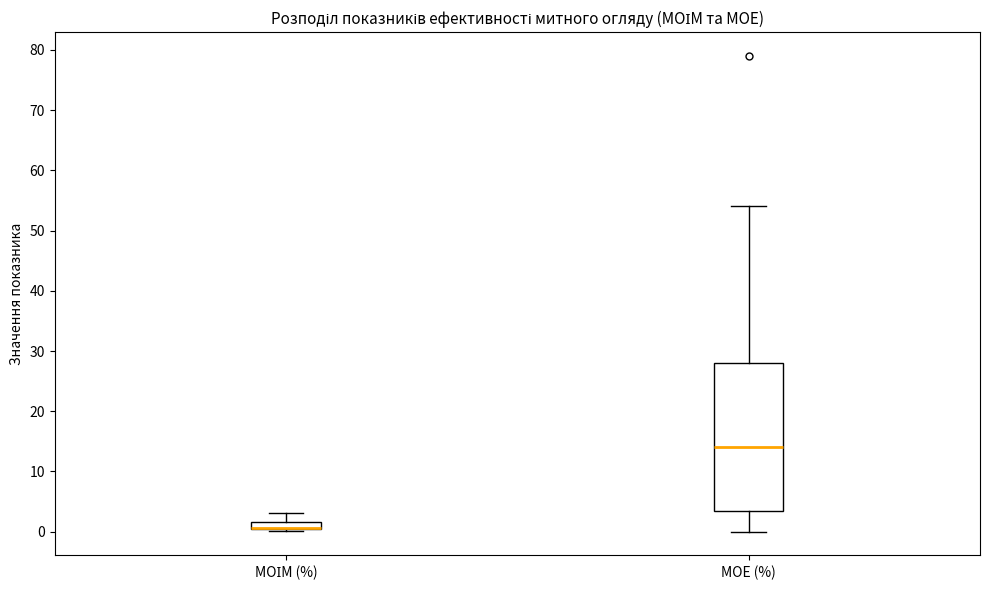

Where does the upper whisker of the box for МОІМ (%) end on the y-axis? The values are not printed on the chart, so give them approximately, as read against the axis.

3